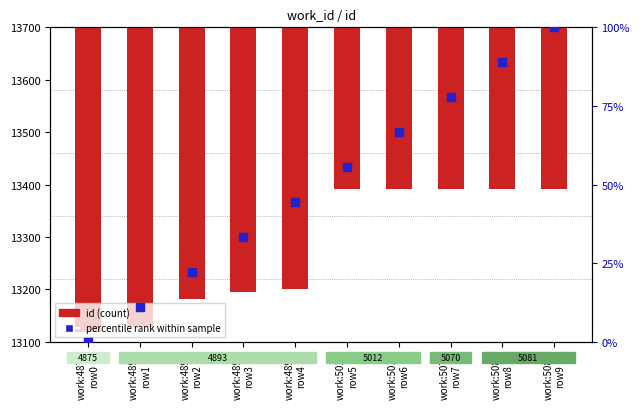

At which category is the sum across all series the highest?

work:5081
row9